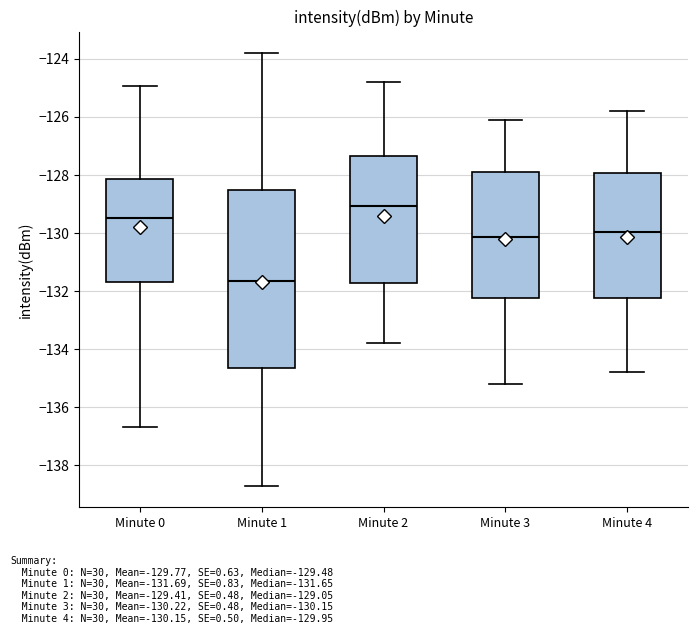

Where does the lower whisker of the box for Minute 0 end on the y-axis? The values are not printed on the chart, so give them approximately, as read against the axis.

-136.6